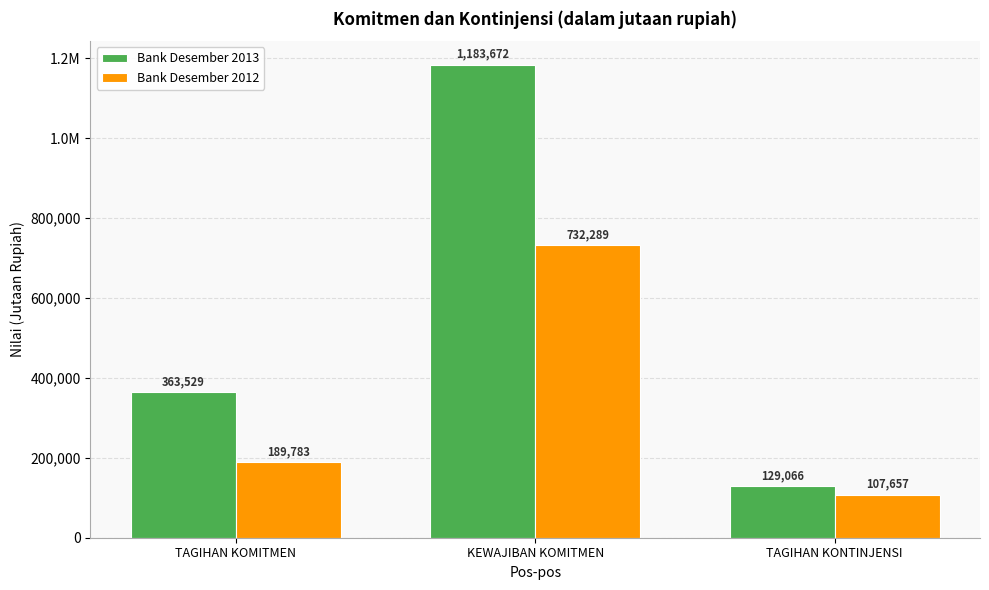

What are all the series names shown in the legend?

Bank Desember 2013, Bank Desember 2012